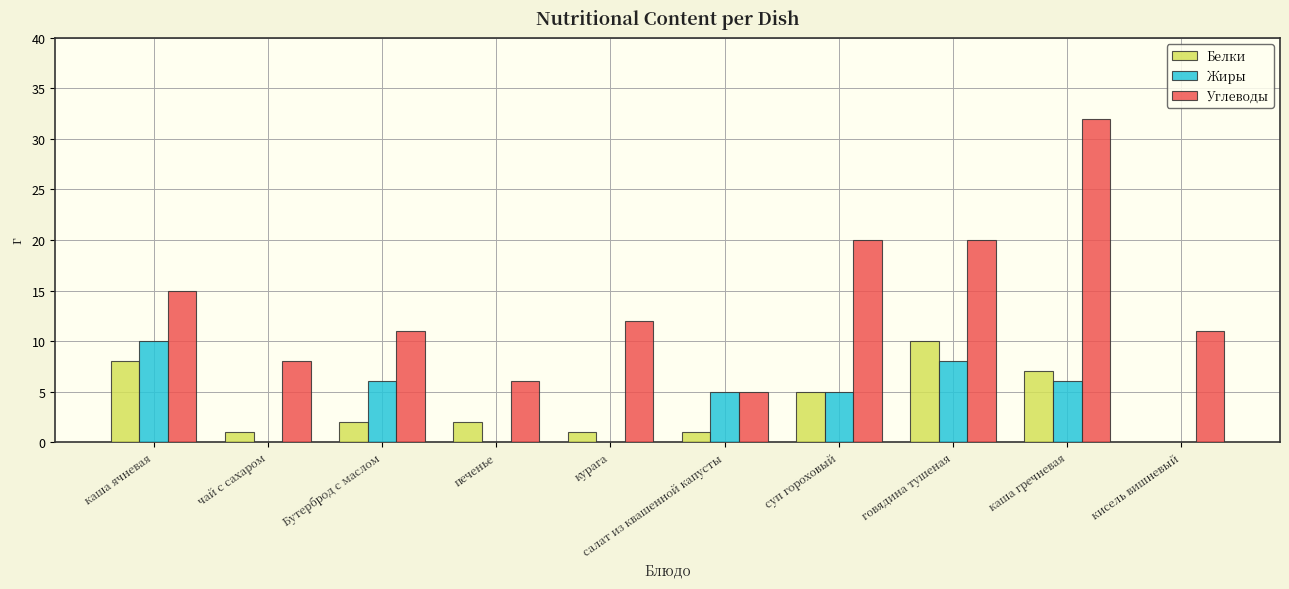

Between Бутерброд с маслом and каша гречневая, which series saw the biggest shift?

Углеводы